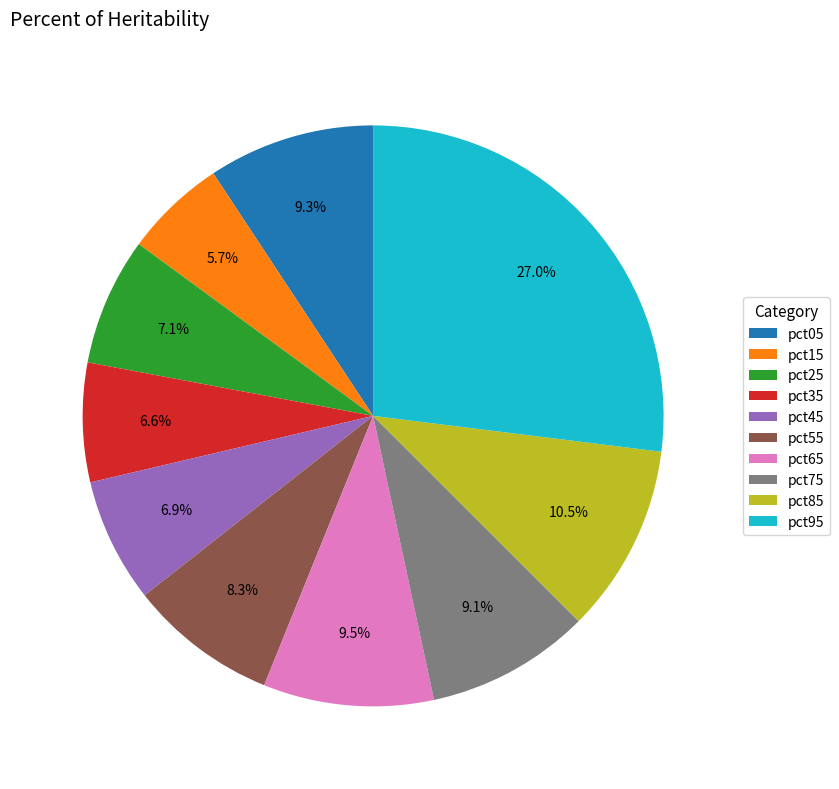

Does pct85 represent more than half of the total?

No